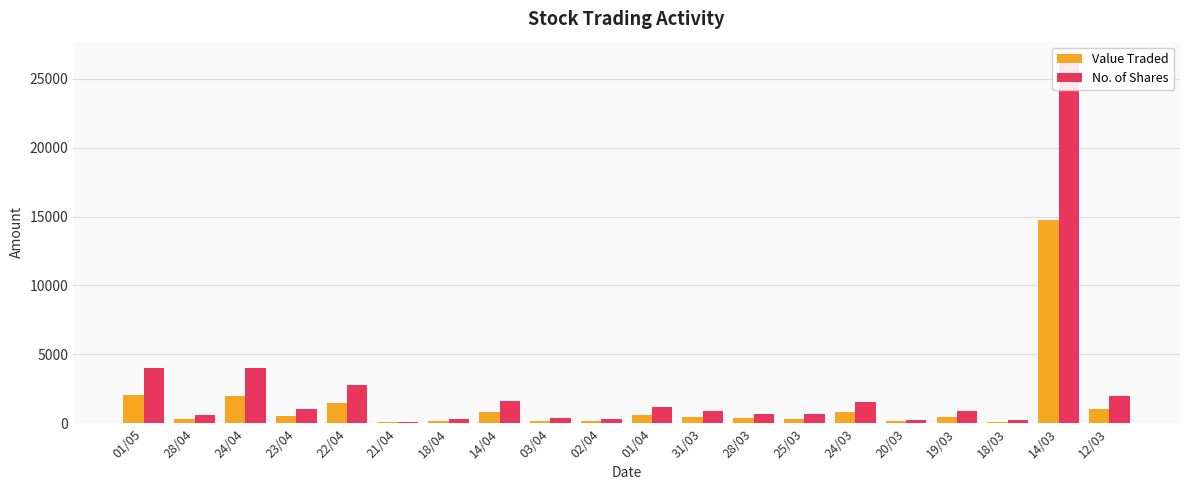

What is the sum of the No. of Shares values at 28/04 and 03/04?

951